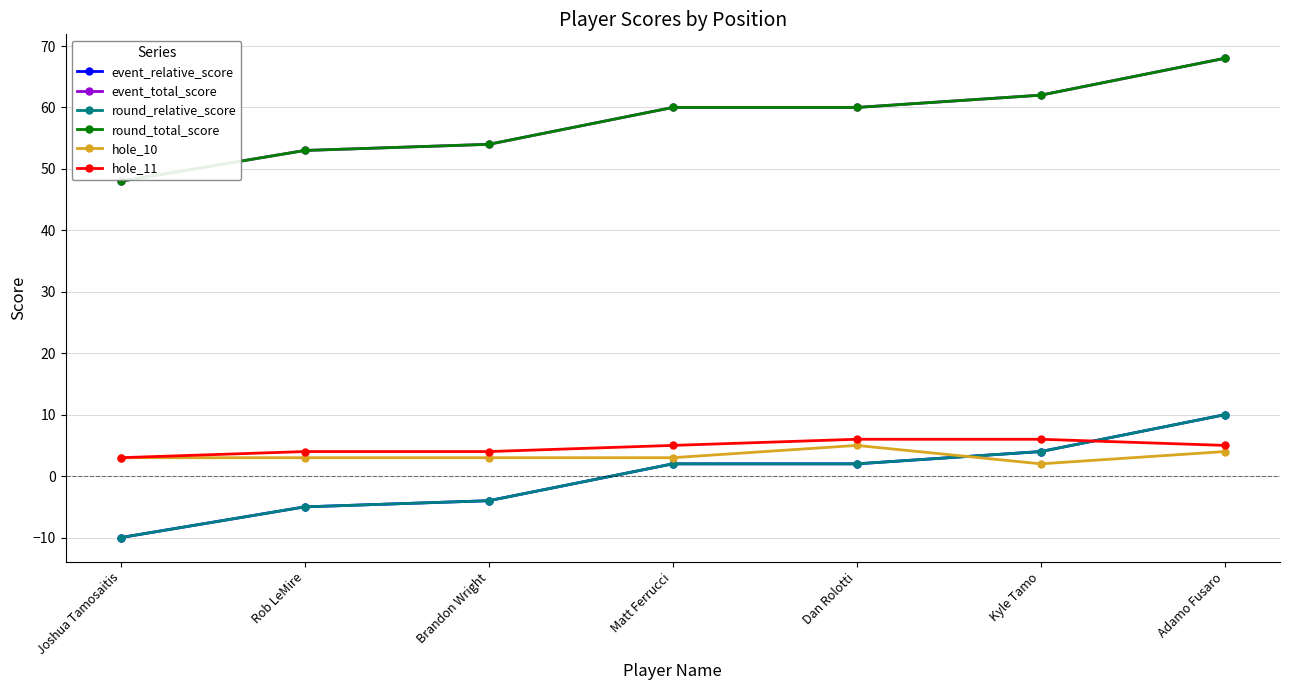

What value does the hole_10 series have at Adamo Fusaro?

4